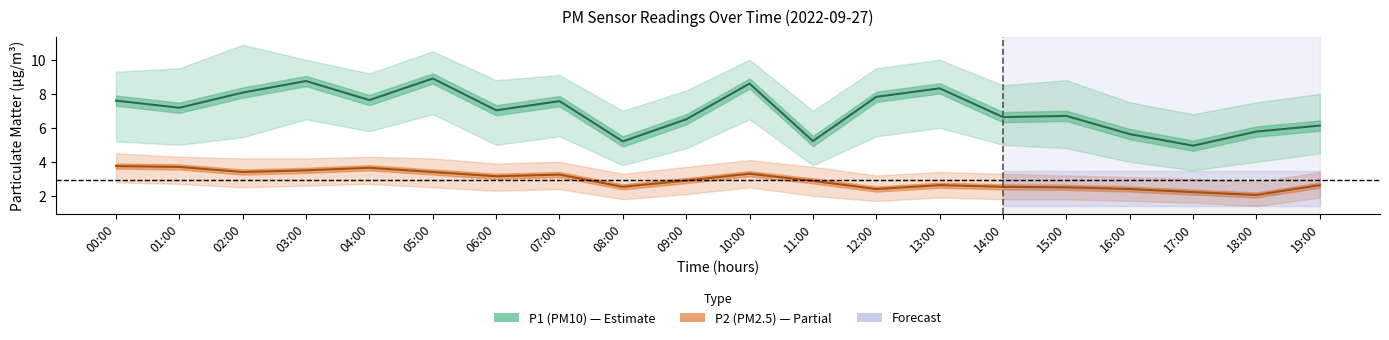

What is the greatest value displayed?

8.9